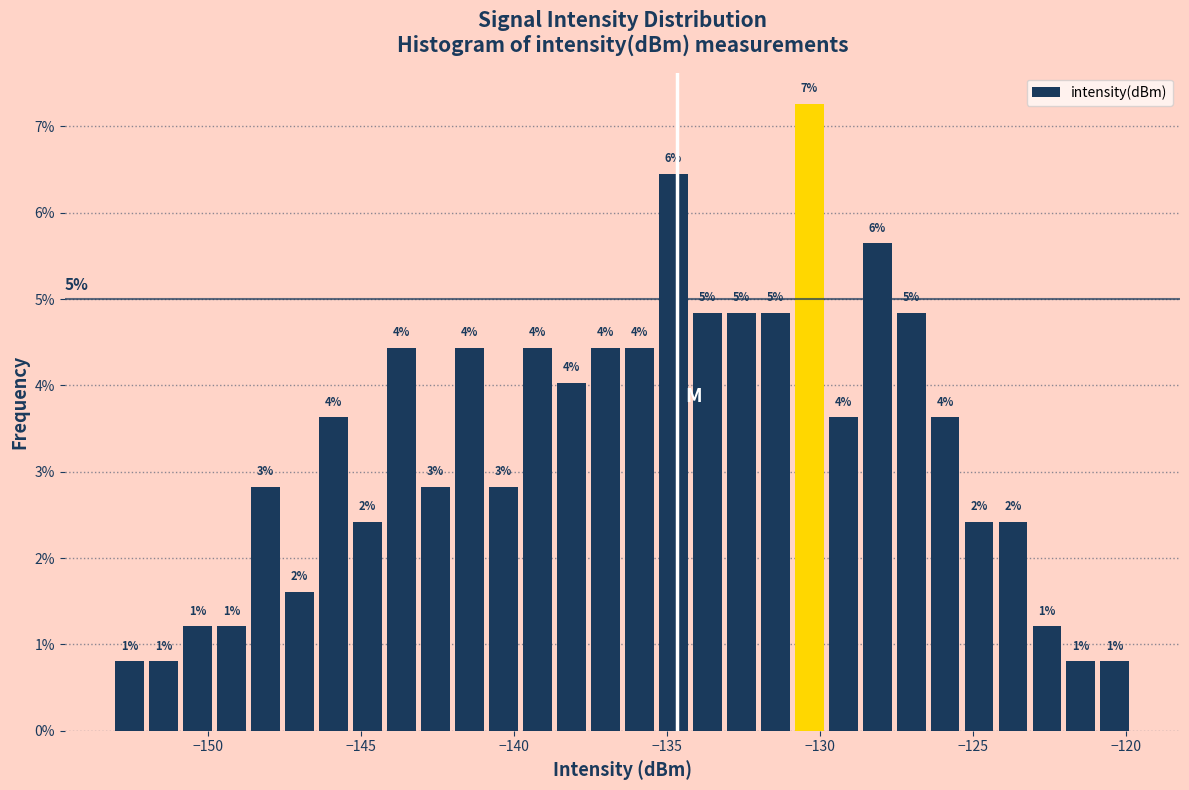

Around what value on the x-axis is the tallest bar? Give the approximate position of its centre, as read against the axis.

-130.5